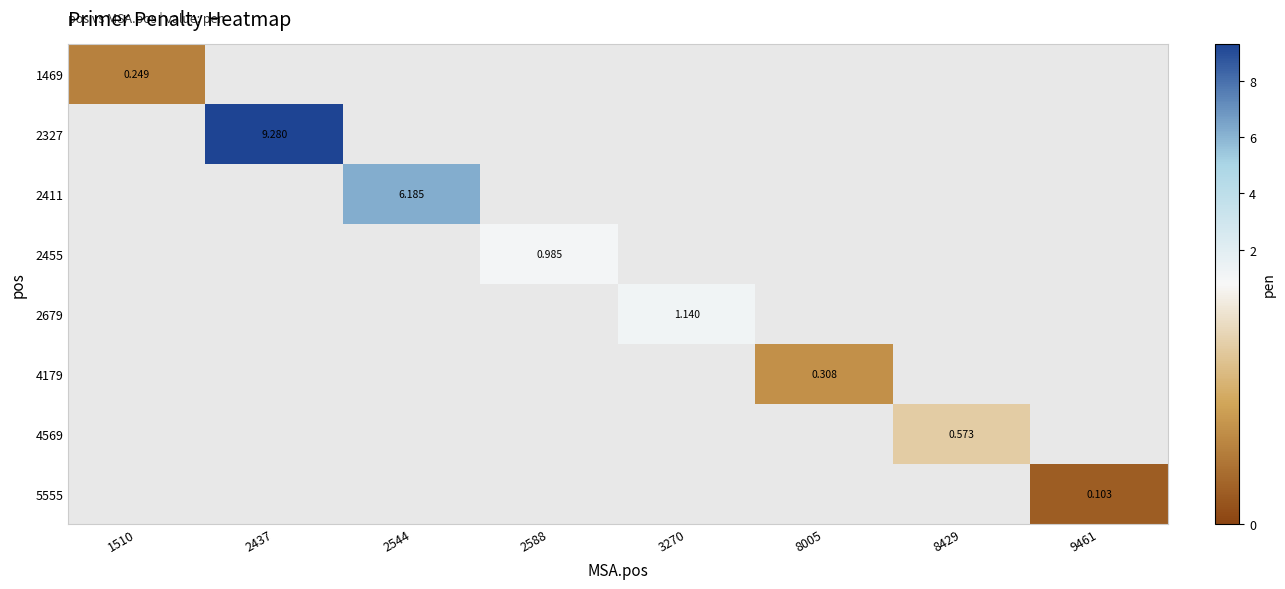

What is the greatest value displayed?

9.3